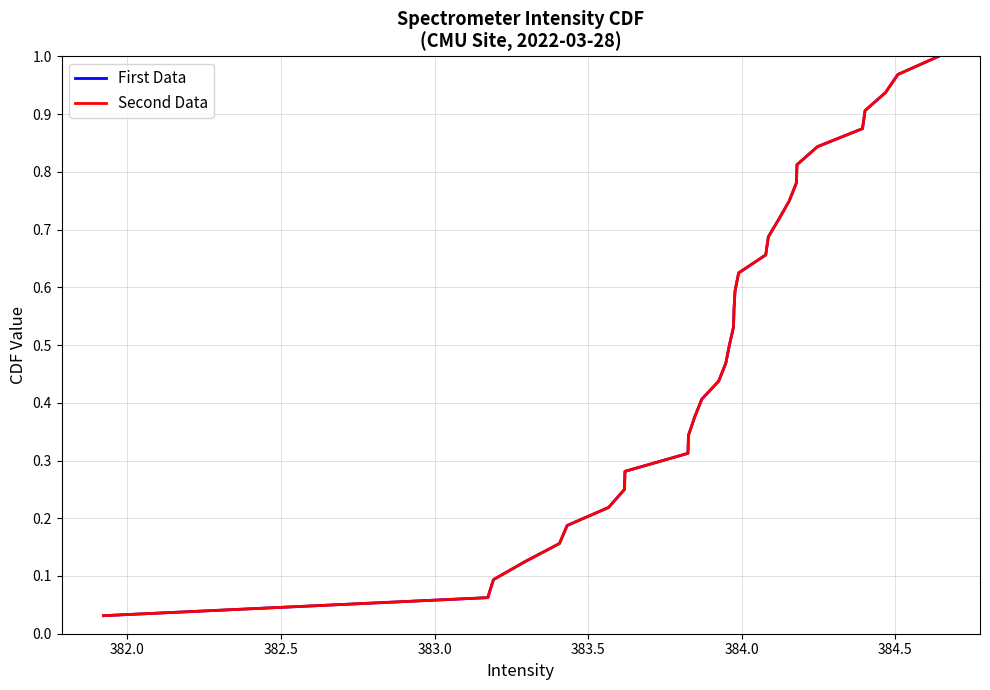

True or false: First Data and Second Data intersect in this chart.

False